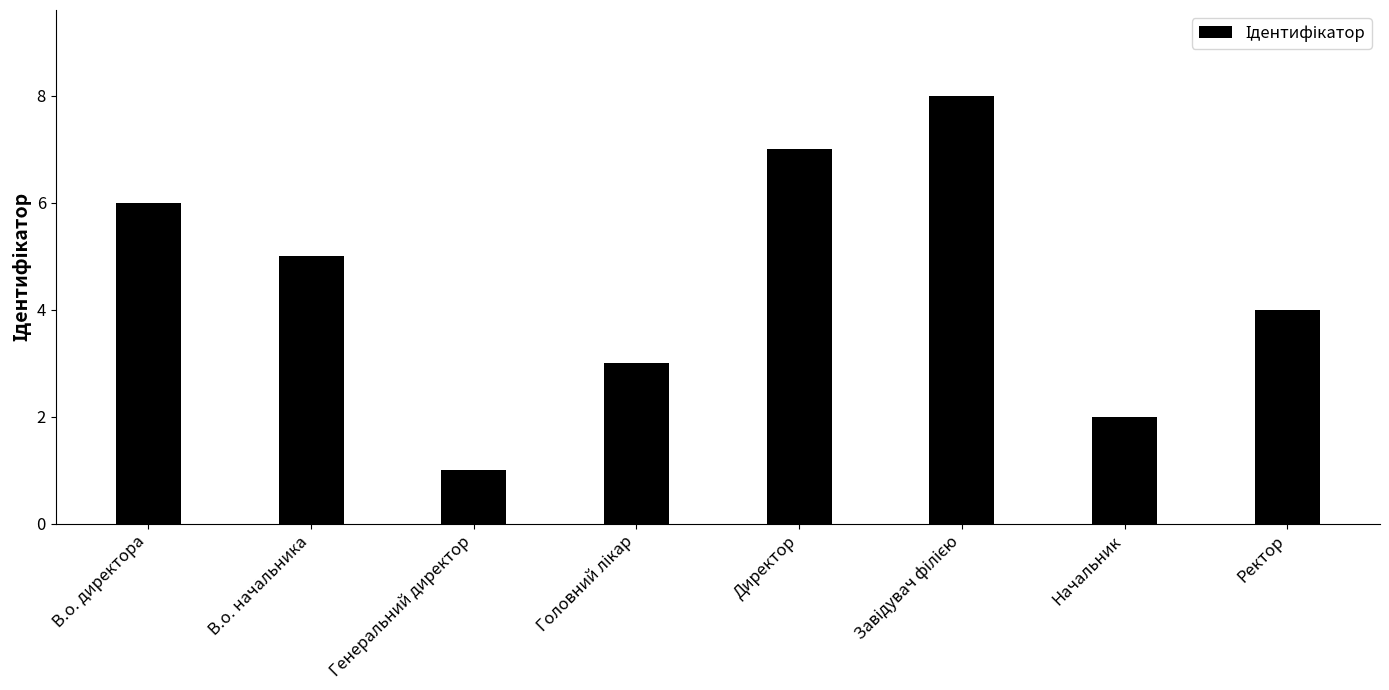

What is the difference between the maximum and minimum values?

7